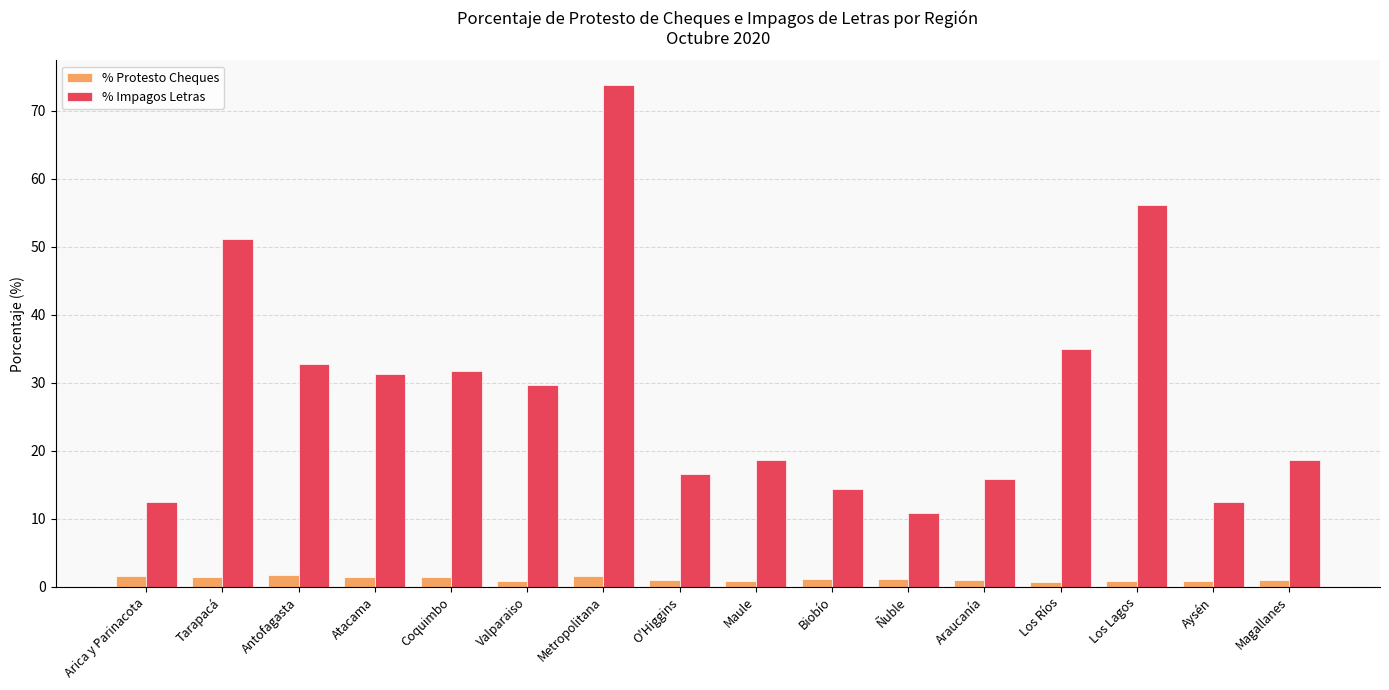

What is the minimum value shown in the chart?

0.7